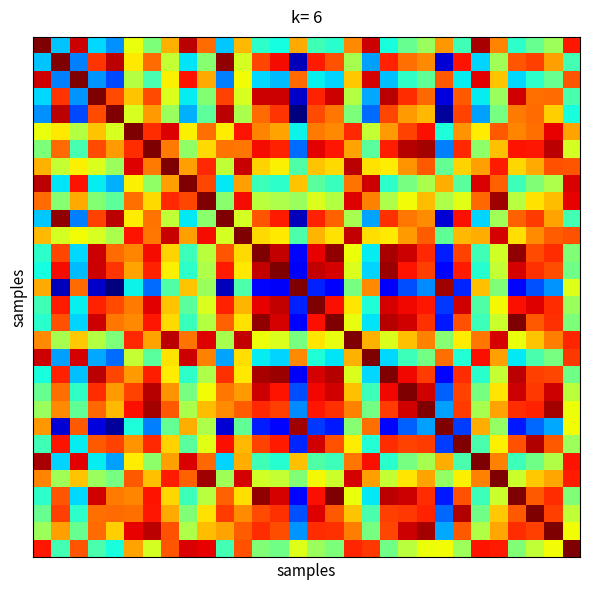

At which category is the sum across all series the highest?

21